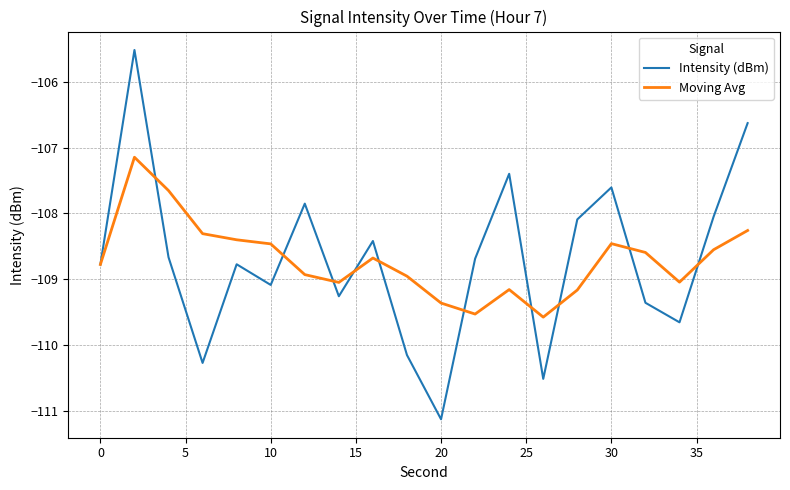

Rank the series by their maximum value, from lowest to highest.

Moving Avg, Intensity (dBm)